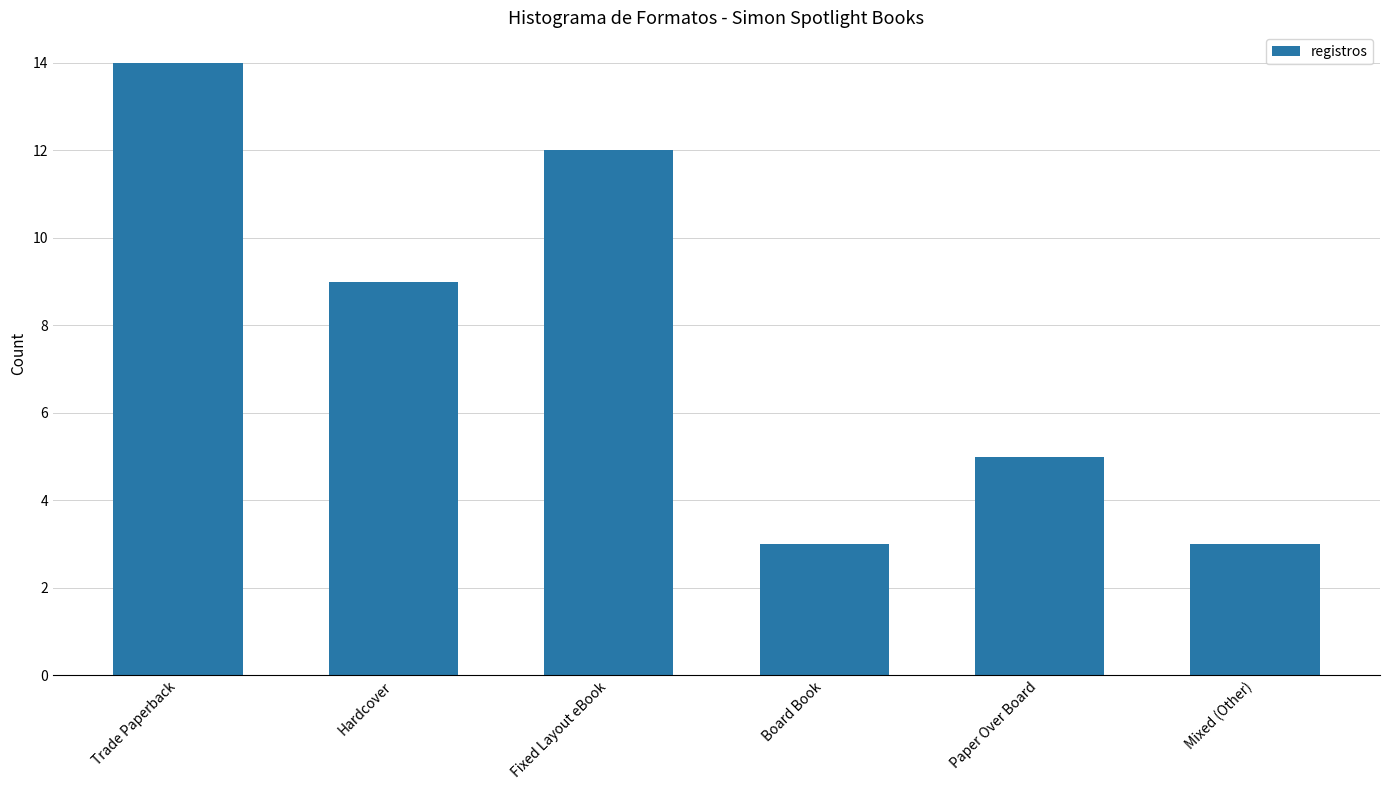

Are the bars horizontal?

No